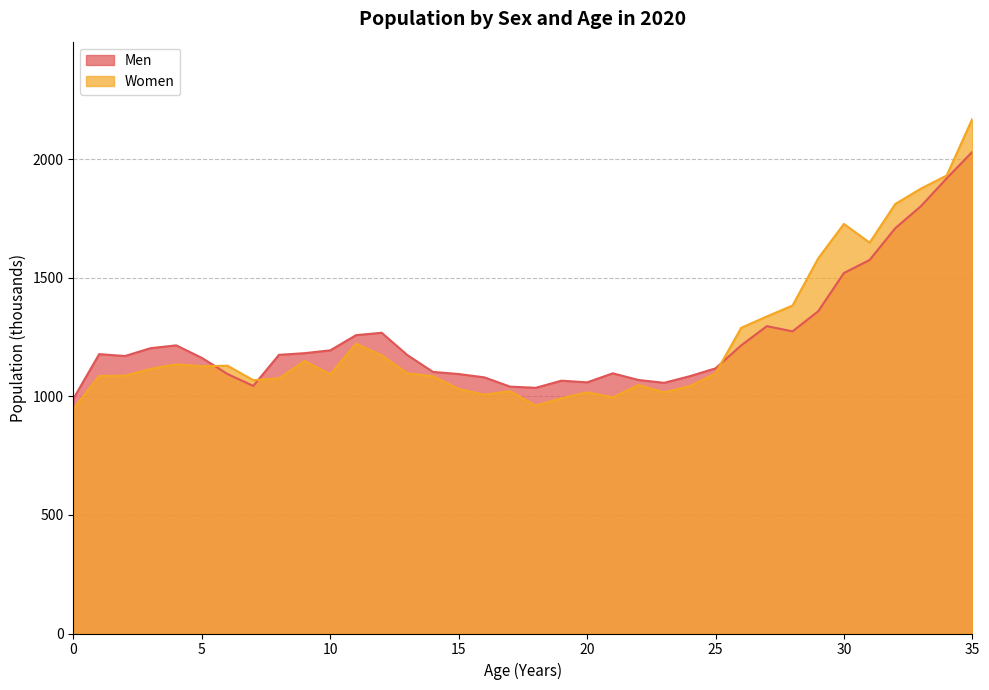

Reading right to left, what are all the values shown in this chart?

Men: 35=2031	34=1919	33=1802	32=1709	31=1575	30=1520	29=1359	28=1274	27=1296	26=1215	25=1118	24=1085	23=1057	22=1069	21=1097	20=1059	19=1066	18=1036	17=1041	16=1080	15=1094	14=1103	13=1174	12=1268	11=1258	10=1194	9=1182	8=1175	7=1044	6=1094	5=1162	4=1215	3=1203	2=1170	1=1178	0=991
Women: 35=2170	34=1931	33=1876	32=1811	31=1648	30=1727	29=1582	28=1383	27=1337	26=1289	25=1097	24=1043	23=1017	22=1048	21=996	20=1017	19=992	18=961	17=1022	16=1007	15=1031	14=1085	13=1097	12=1173	11=1222	10=1093	9=1149	8=1076	7=1068	6=1129	5=1127	4=1135	3=1116	2=1087	1=1086	0=948